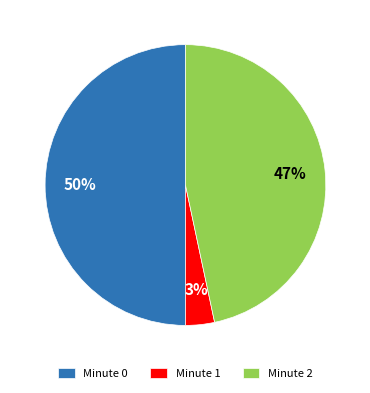

To the nearest percent, what portion does Minute 2 represent?

47%